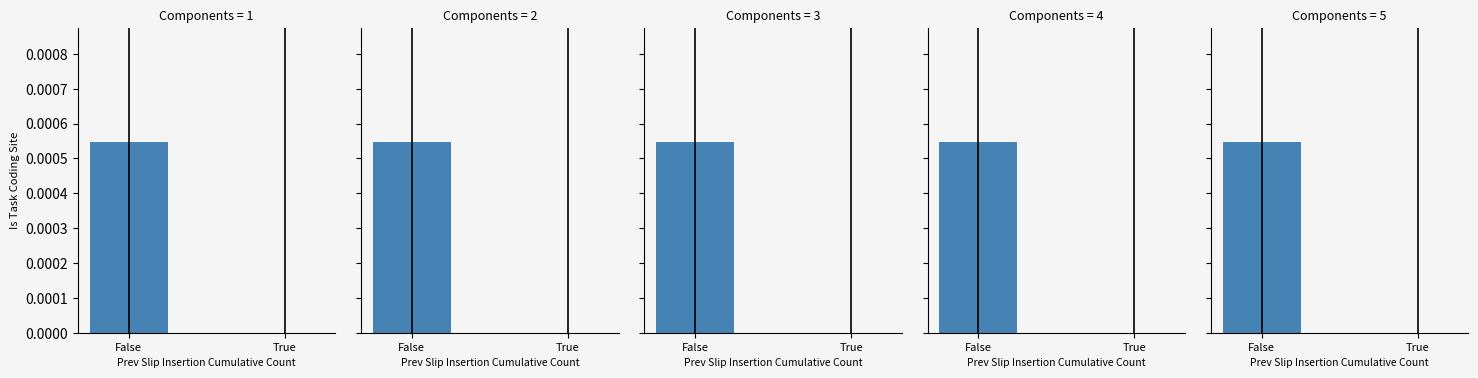

At which label is the value closest to 0?

True